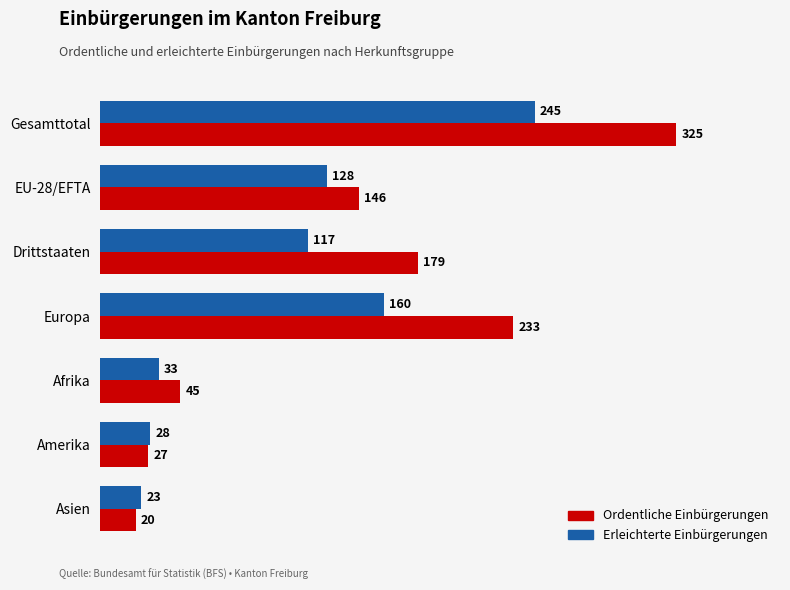

At which label is Ordentliche Einbürgerungen closest to 172?

Drittstaaten